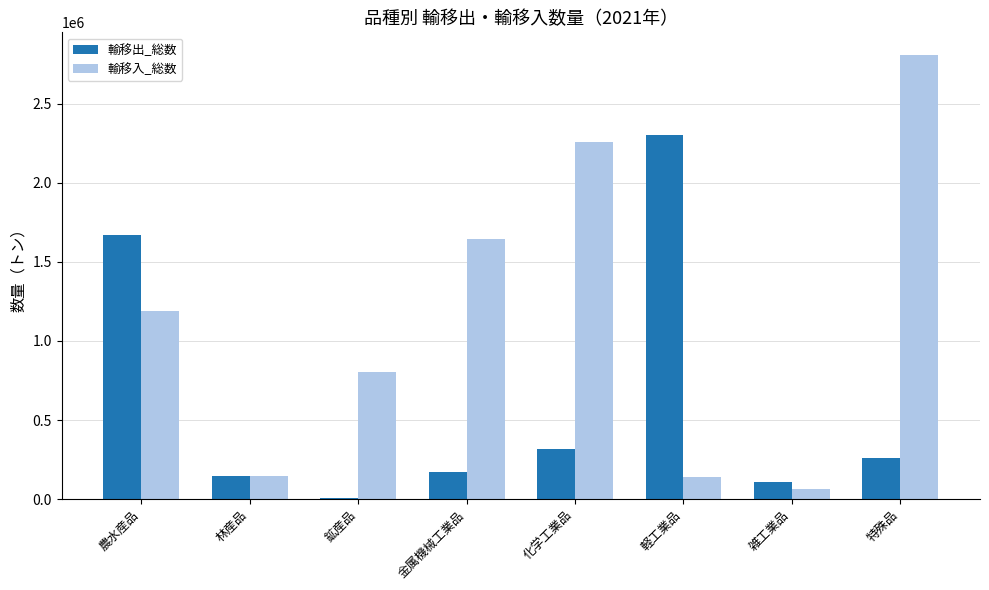

What is the total value across all series at 軽工業品?

2445115